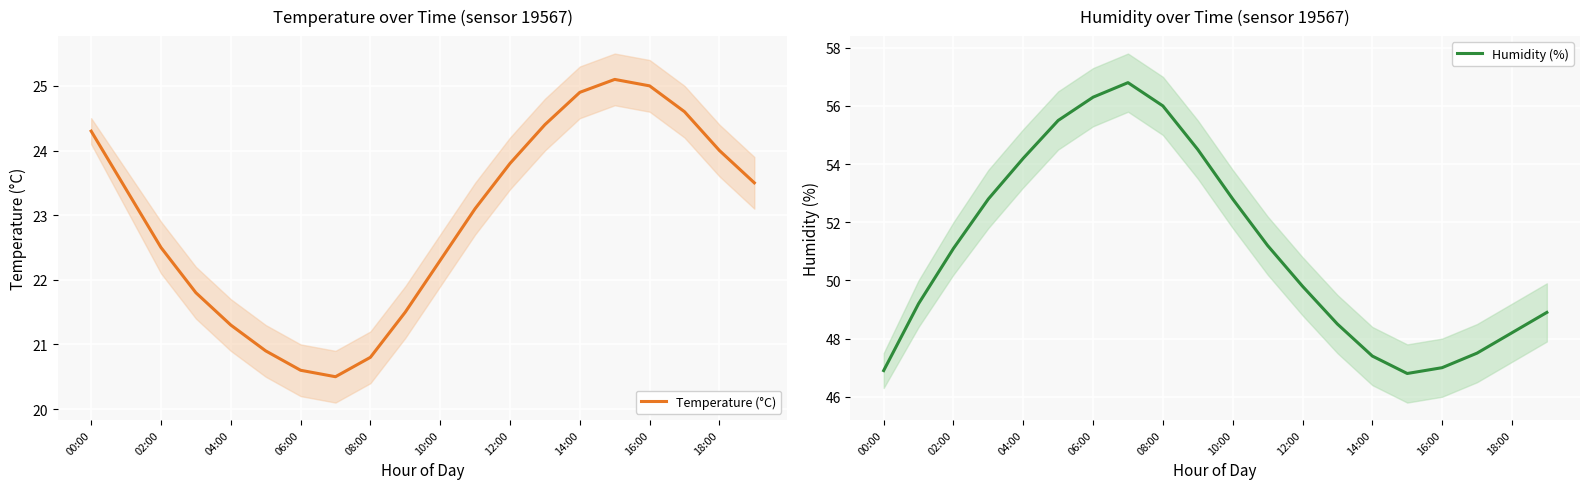

Is the value of Temperature (°C) at 00:00 greater than the value of Humidity (%) at 00:00?

No